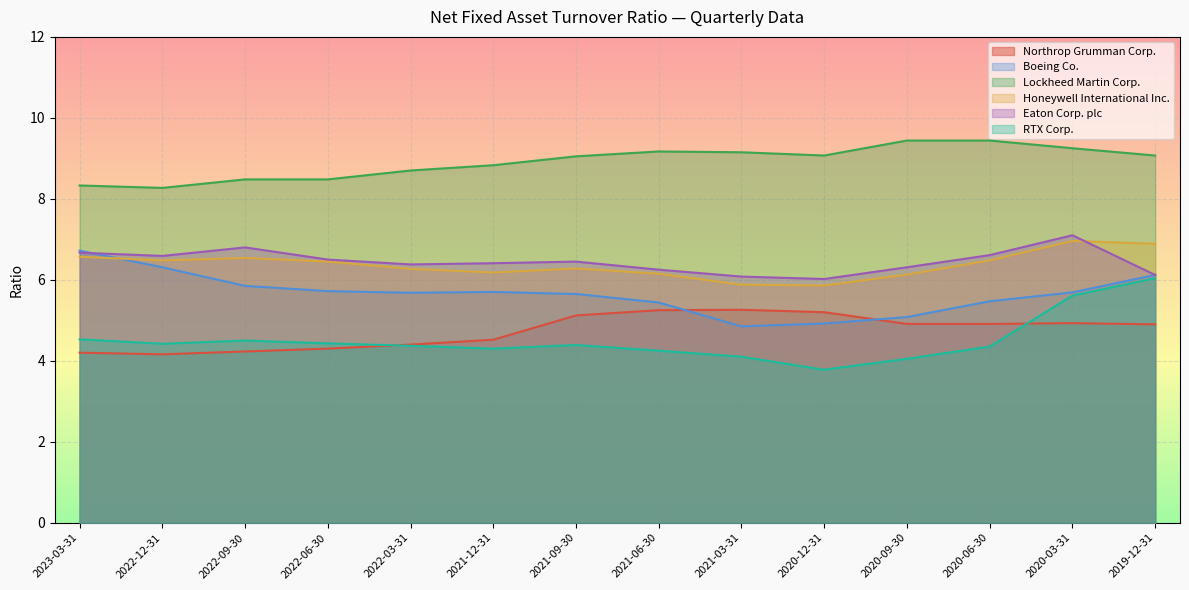

Count the number of data series in this chart.

6